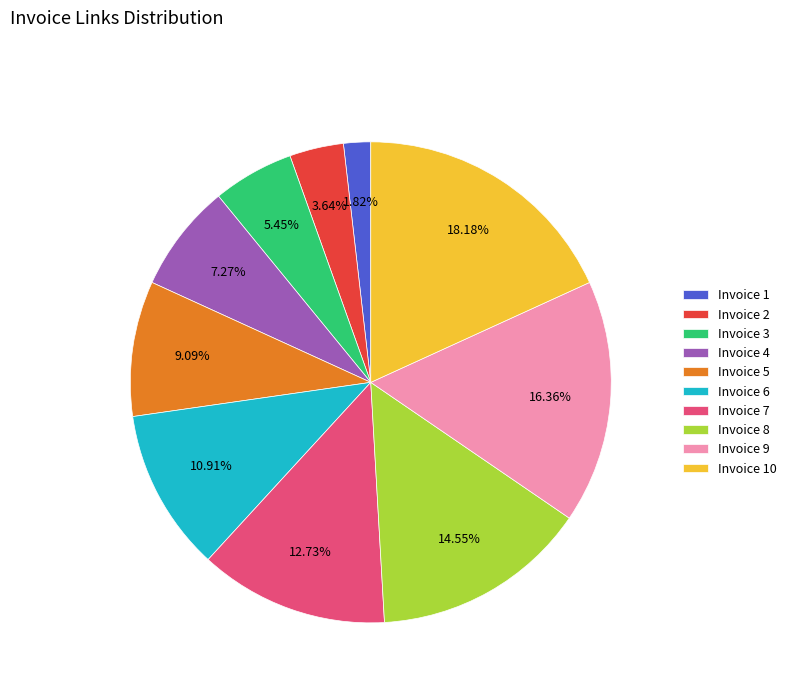

Approximately how many times larger is the value at Invoice 10 compared to Invoice 9?

1.1